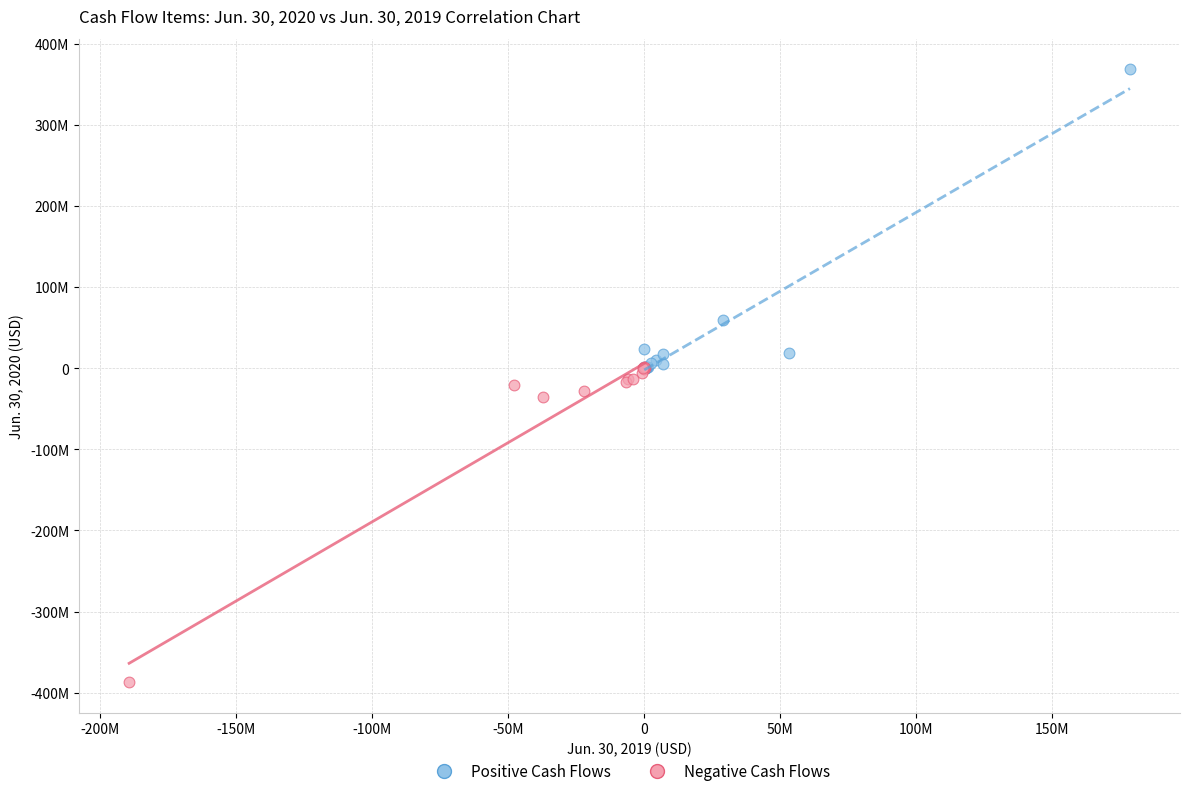

Which series has the largest Y range (max minus min)?

Negative Cash Flows